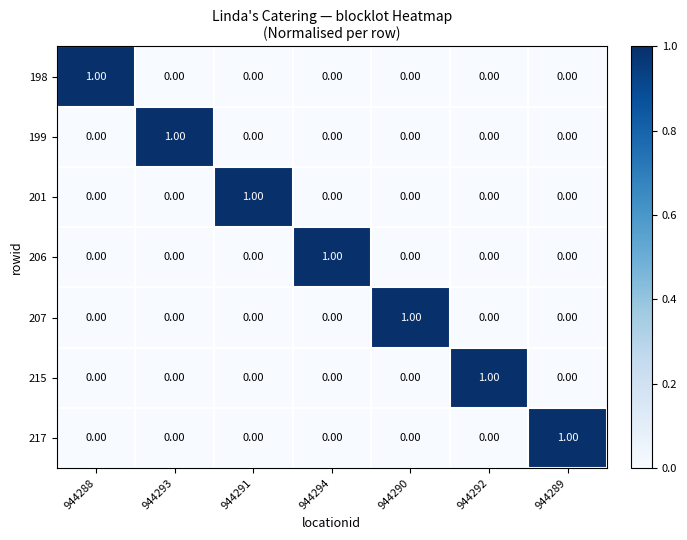

At how many categories does at least one series exceed 0?

7